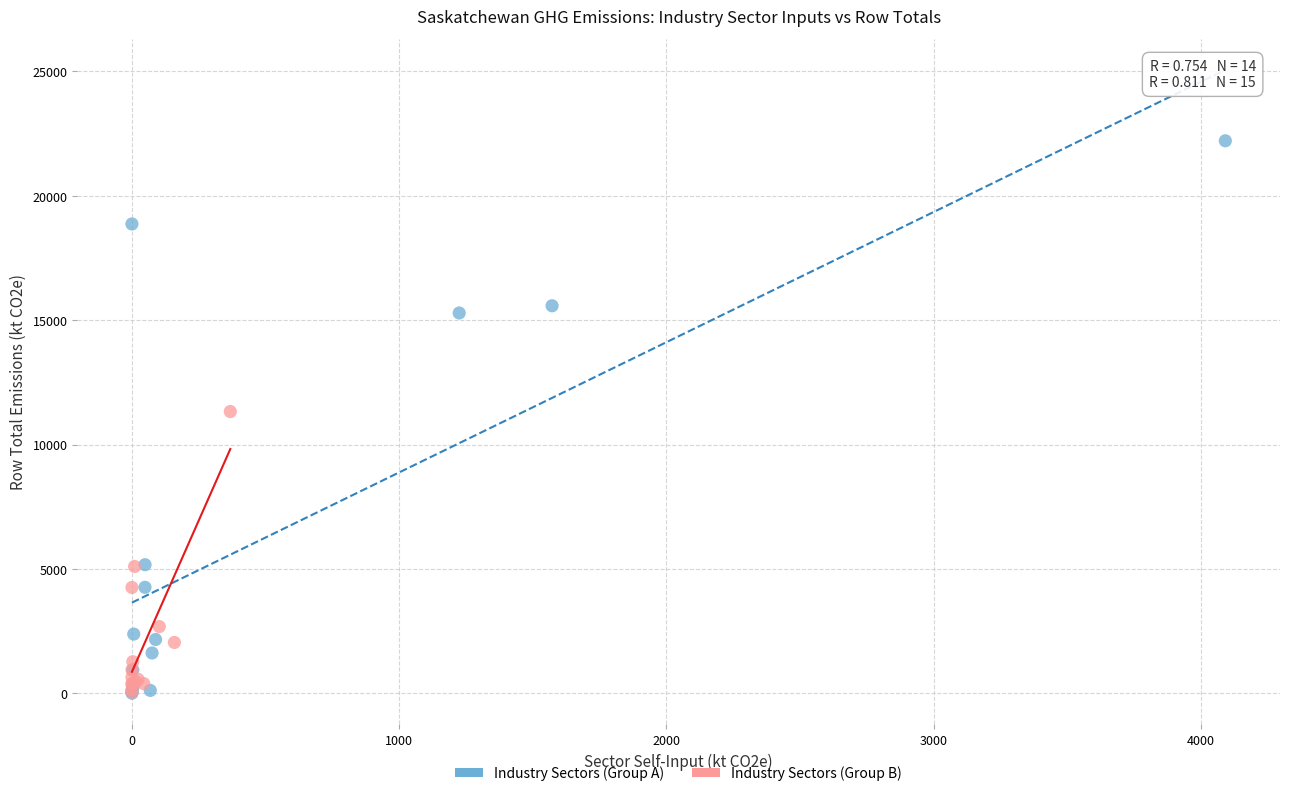

What are all the series names shown in the legend?

Industry Sectors (Group A), Industry Sectors (Group B)